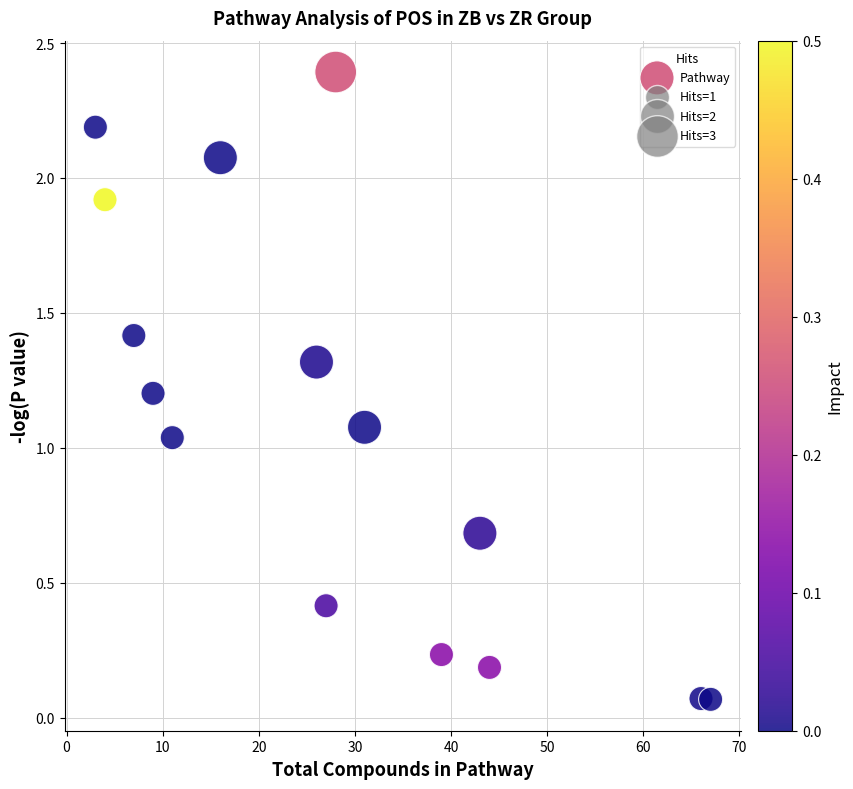

What is the range of X values (max minus min)?

64.0